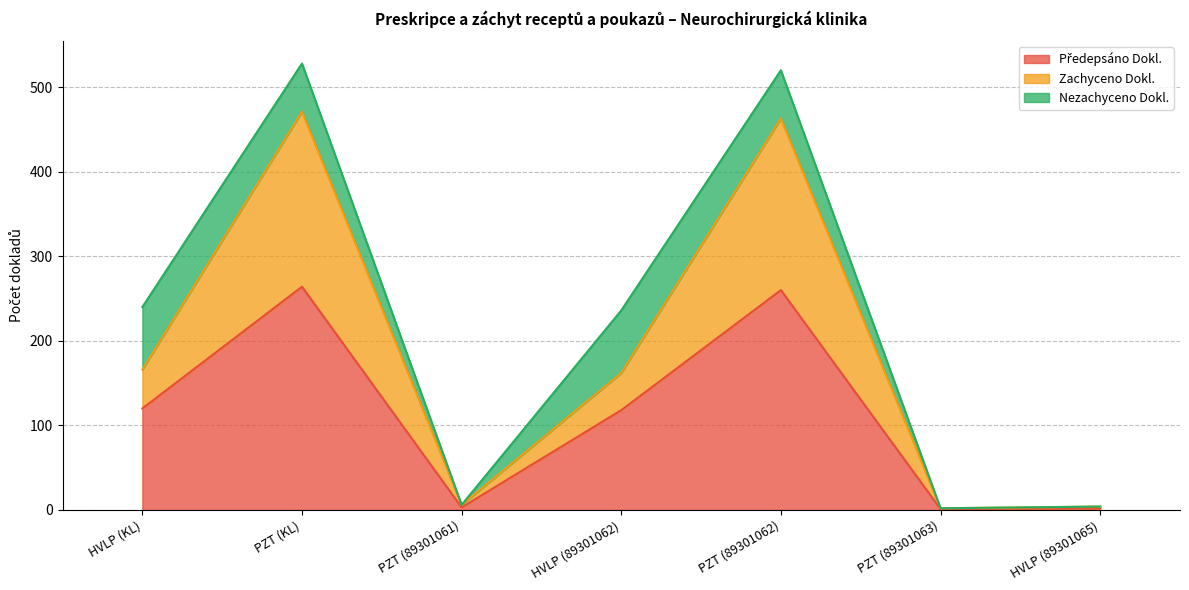

Where is the first local minimum for Zachyceno Dokl.?

PZT (89301061)